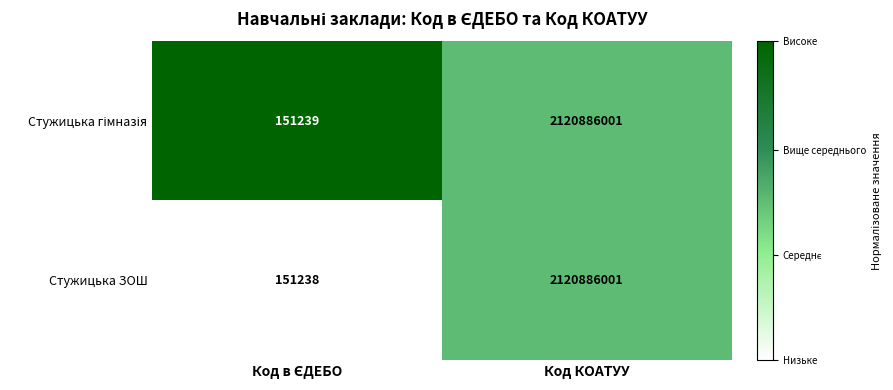

What is the approximate value of Стужицька ЗОШ at Код КОАТУУ?

2120886001